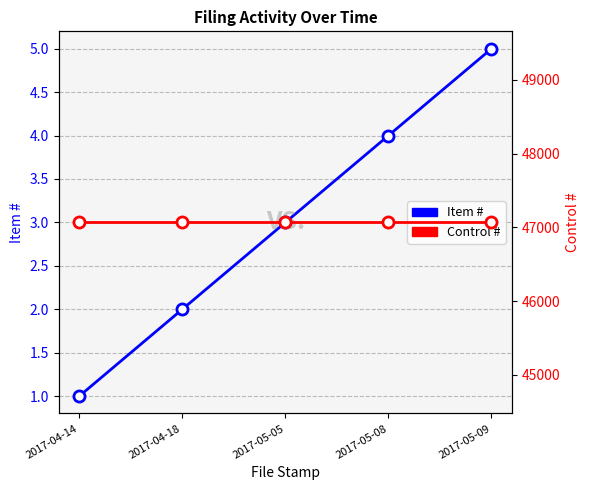

The Item # series shows 2 at 2017-04-18. True or false?

True